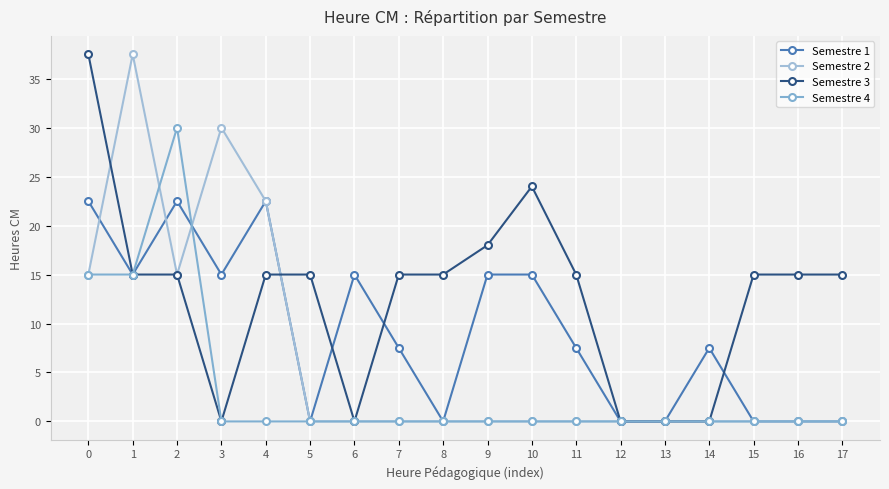

List the series in order of their overall mean, lowest first.

Semestre 4, Semestre 2, Semestre 1, Semestre 3